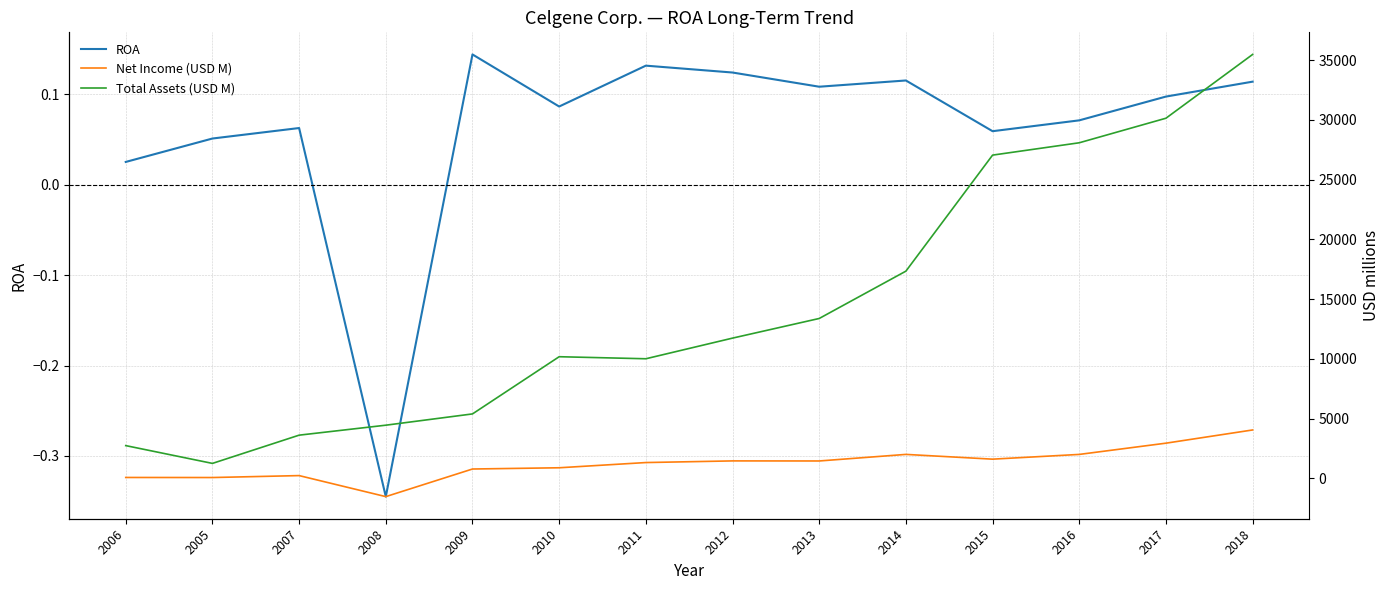

Which has a higher value, 2014 or 2009?

2009